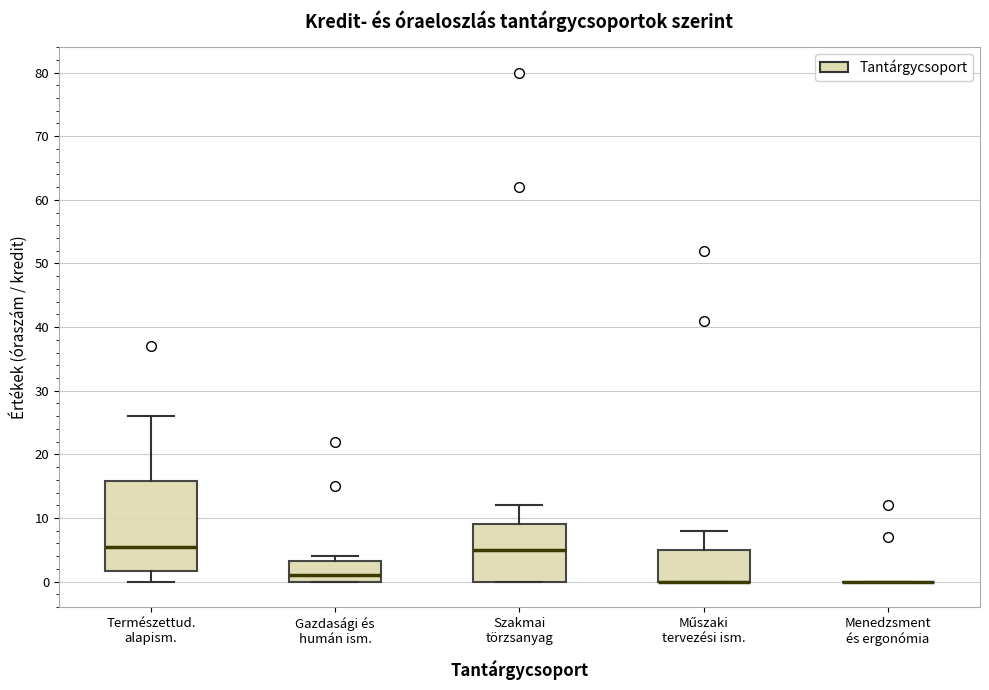

Comparing the boxes themselves (not the whiskers), which one is the tallest?

Természettud. alapism.